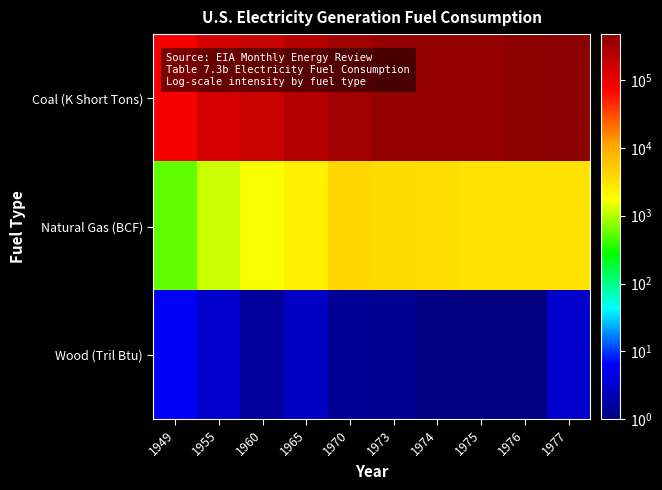

What is the difference between the highest and lowest values at 1955?

143756.0